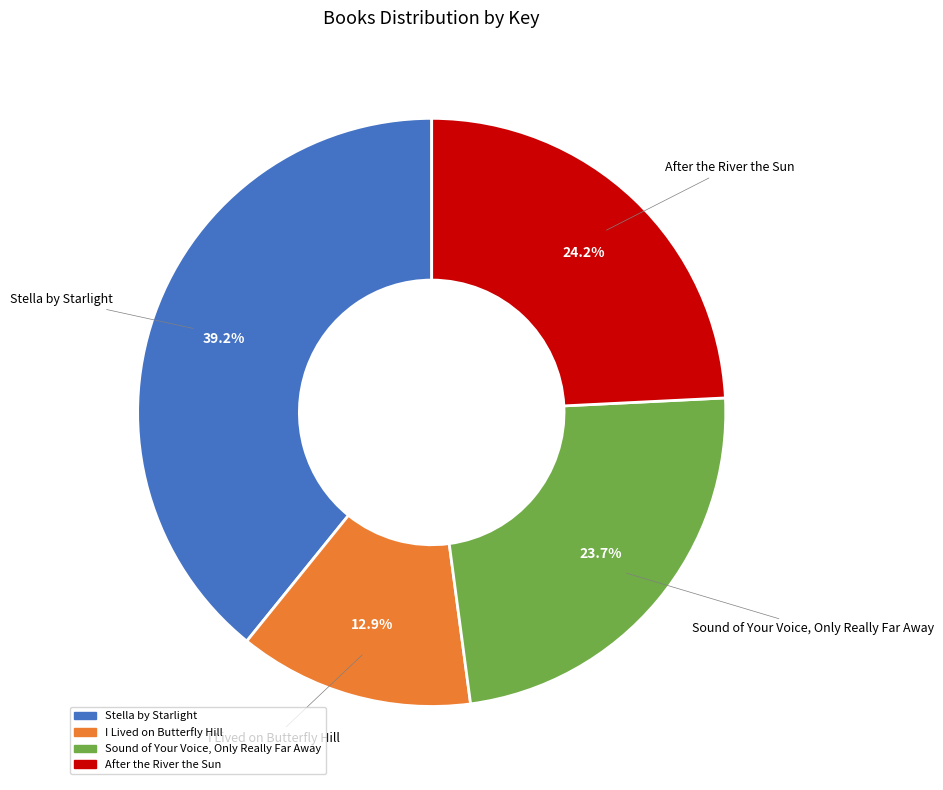

Which slice is the largest?

Stella by Starlight